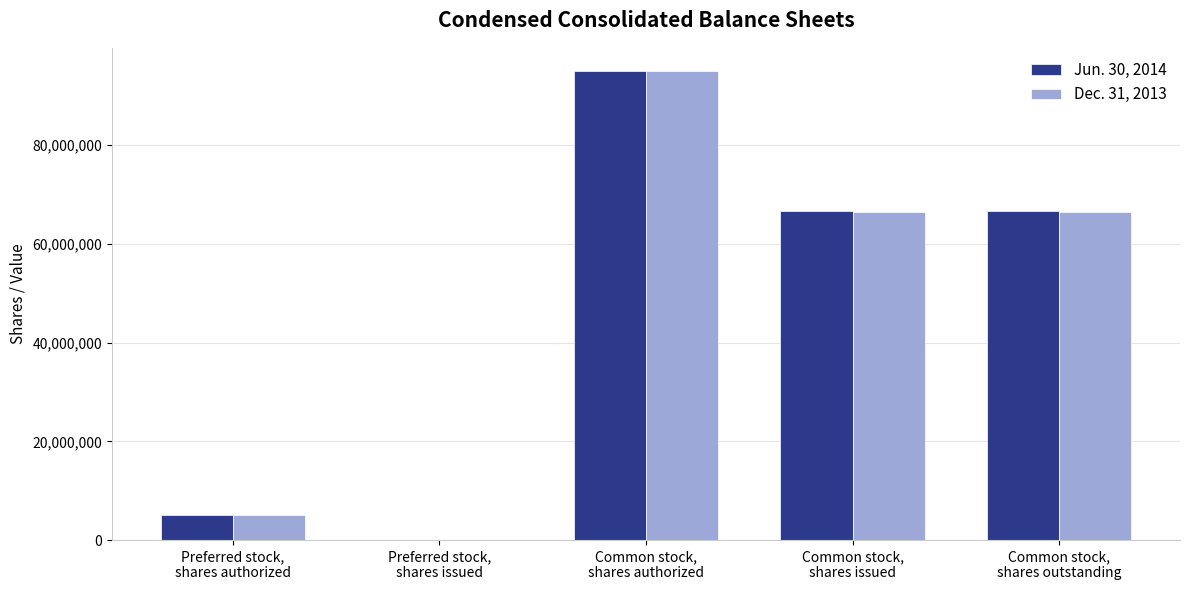

What is the maximum value shown in the chart?

95000000